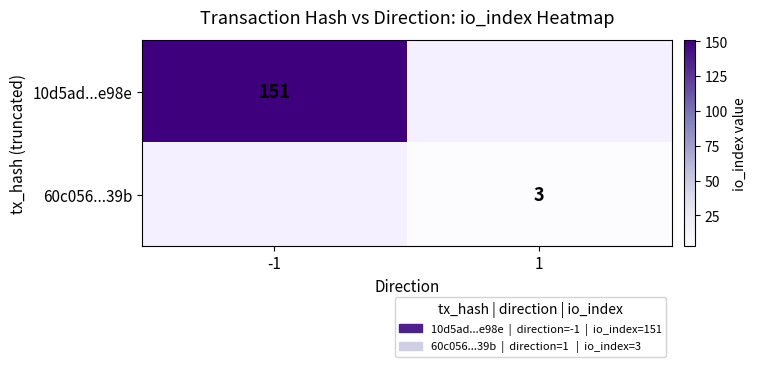

Is it true that 10d5ad...e98e equals 52.4 at -1?

False